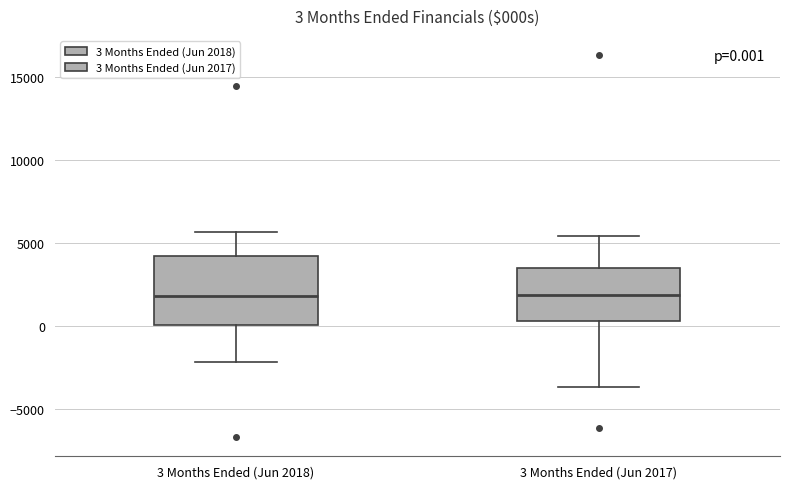

Which box is the tallest, from its lower edge to its upper edge?

3 Months Ended (Jun 2018)